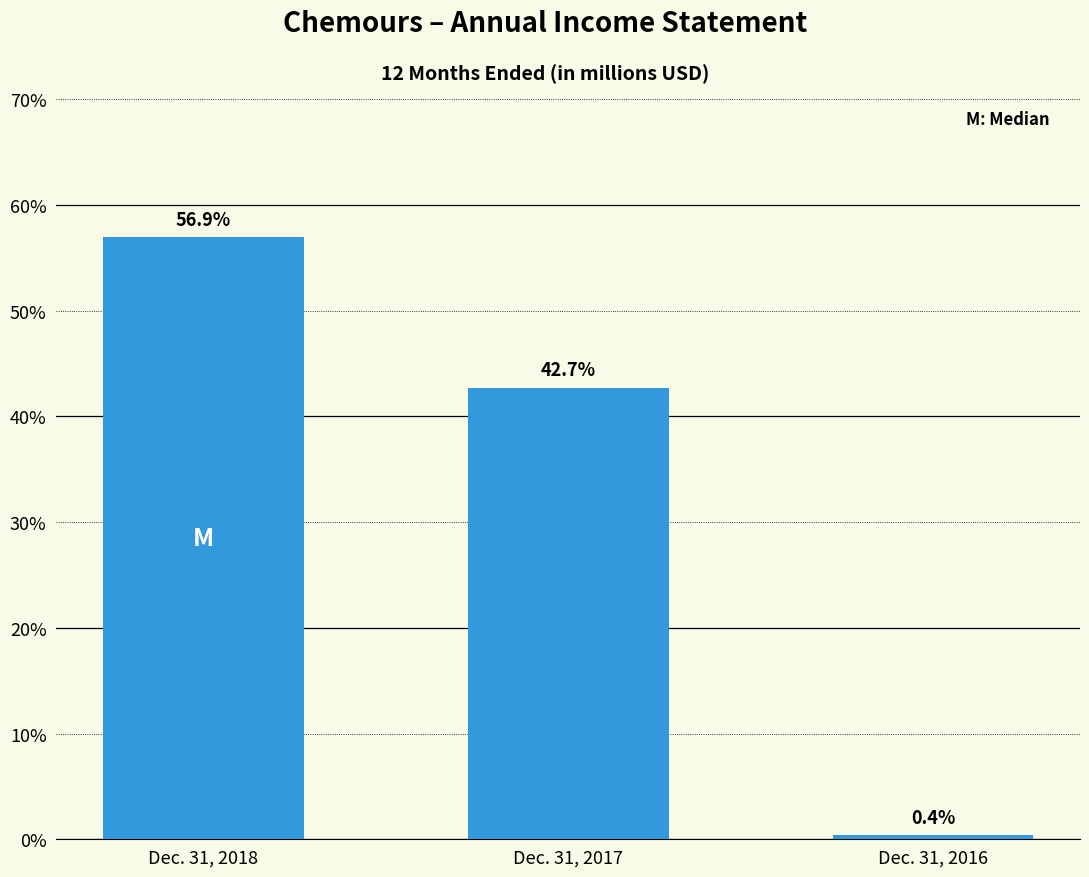

Reading left to right, what are all the values shown in this chart?

56.9	42.7	0.4